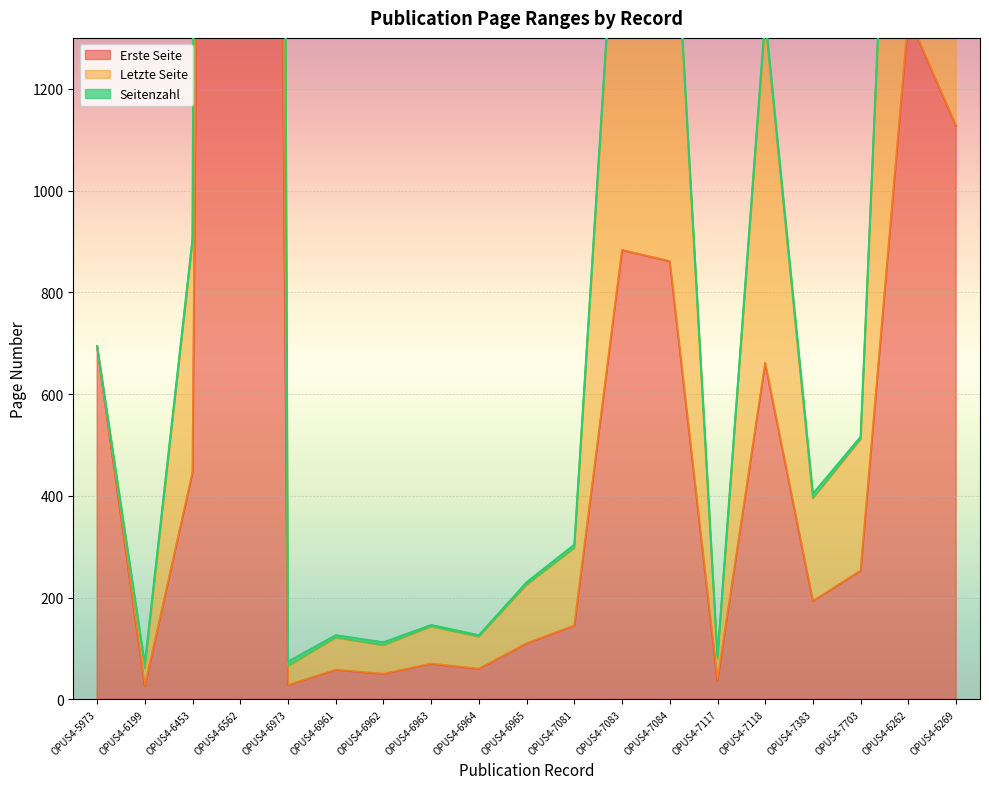

At which label does Letzte Seite reach its peak?

OPUS4-6562